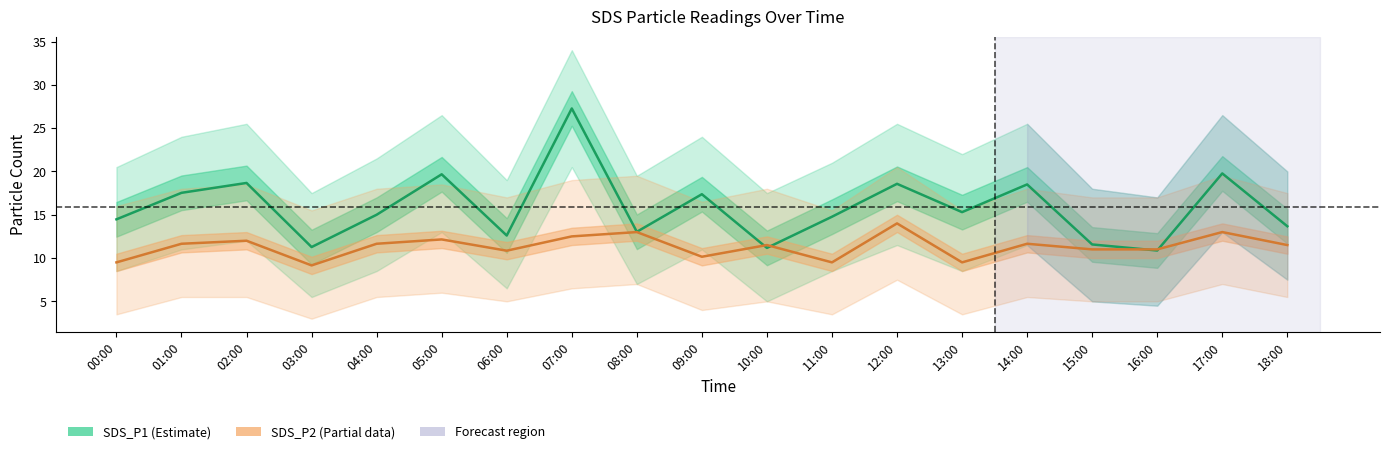

Which series has the largest total across all categories?

SDS_P1 (Estimate)